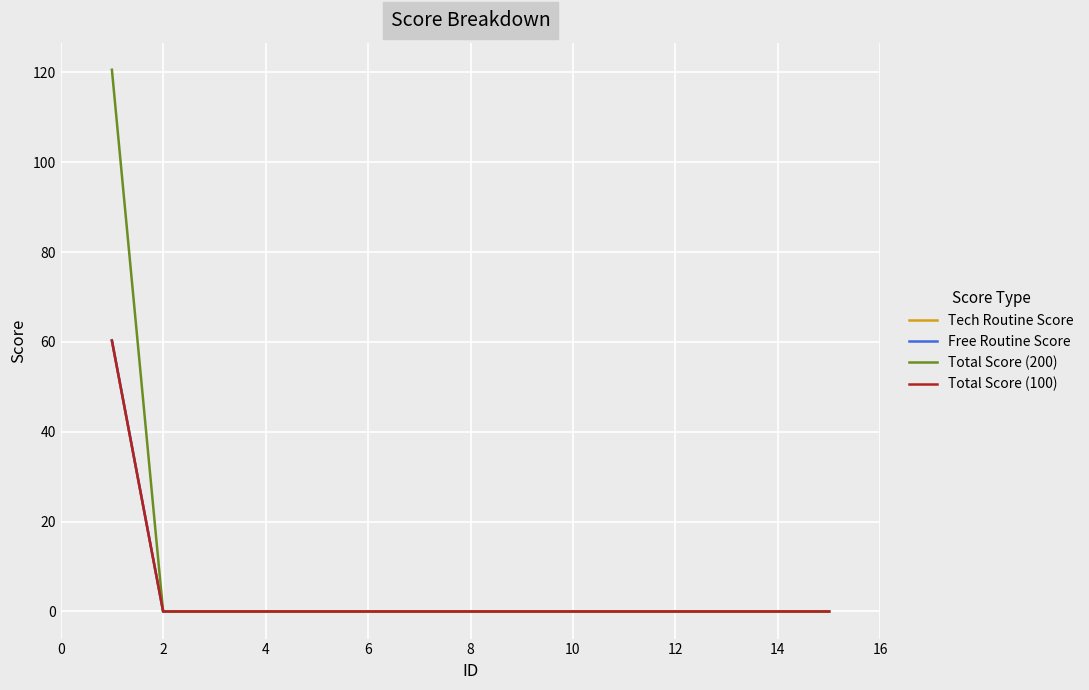

Which series has the widest spread of values?

Total Score (200)